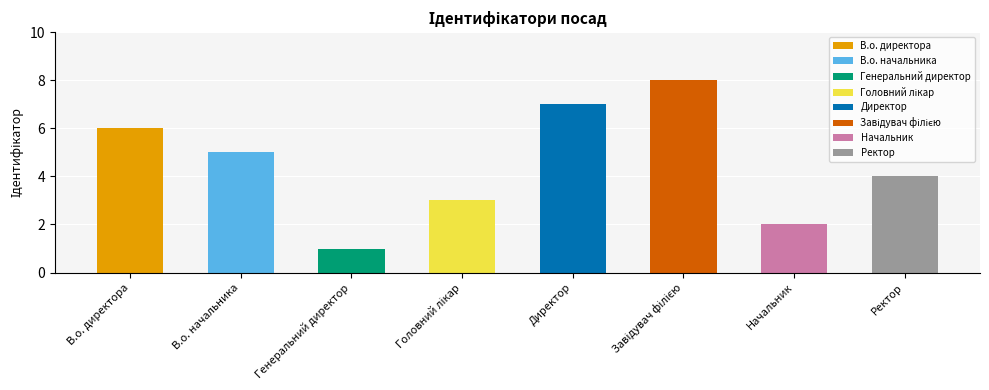

What is the label of the 3rd bar from the left?

Генеральний директор